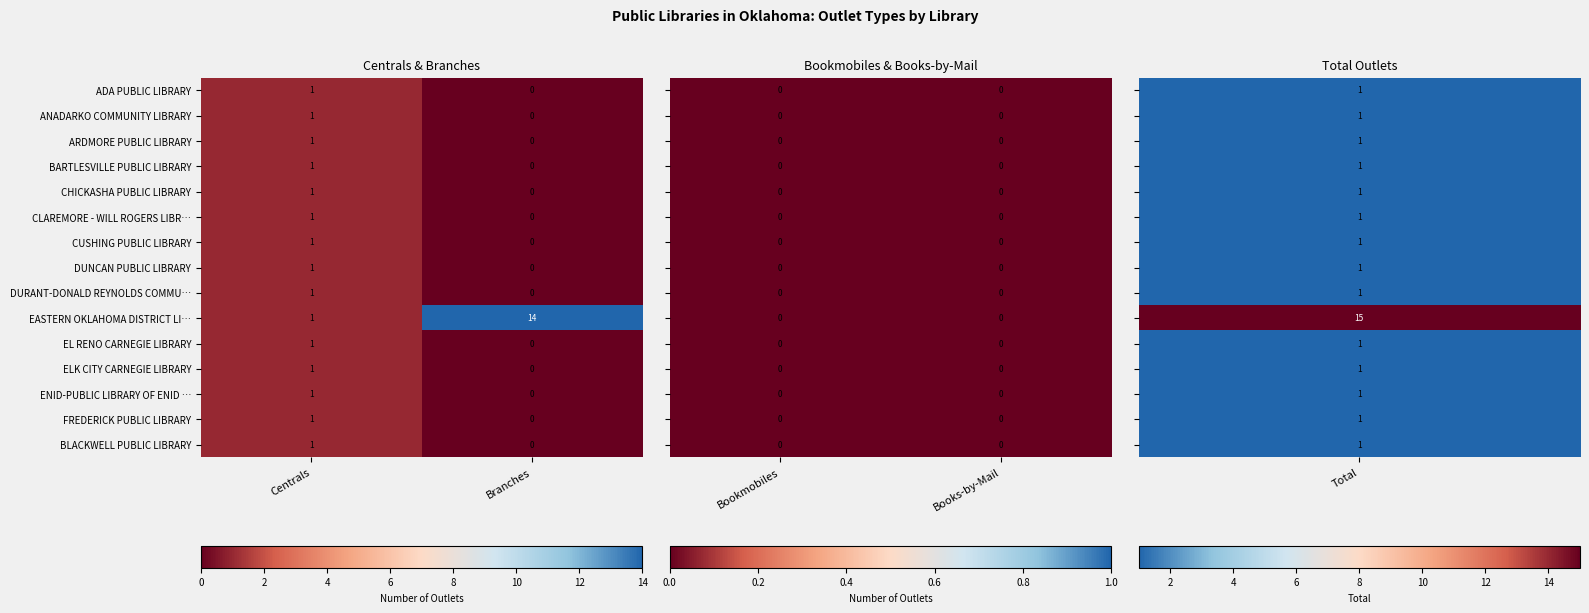

How many data points does each series have?

5